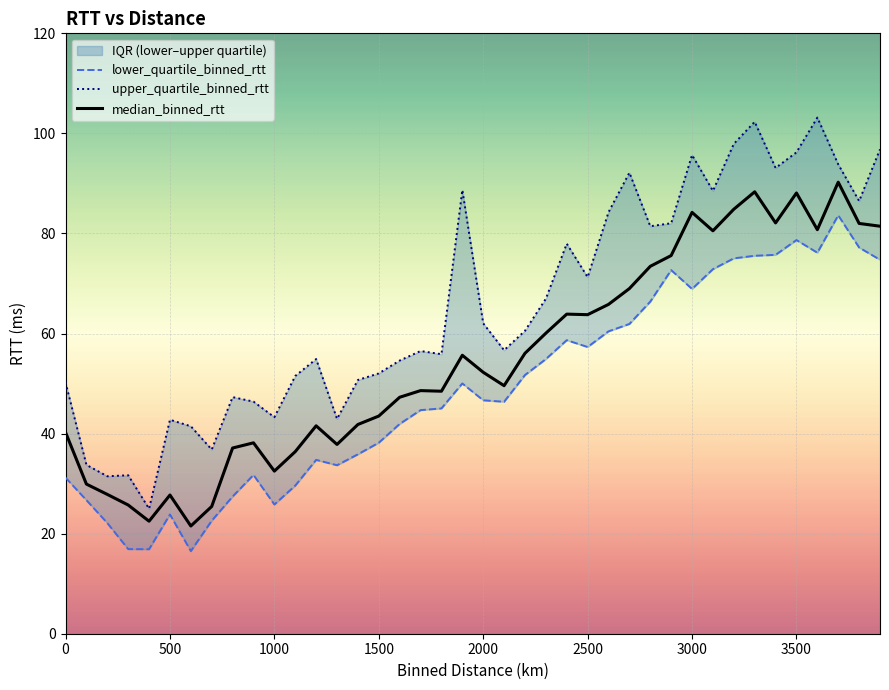

True or false: median_binned_rtt has a value of 28.0 at 1500.

False